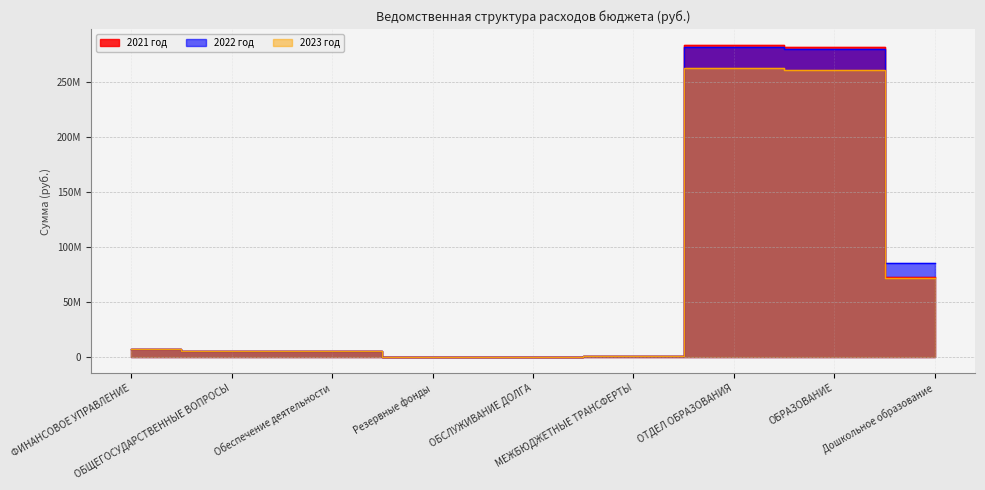

What is the average value of the 2023 год series?

68275576.5